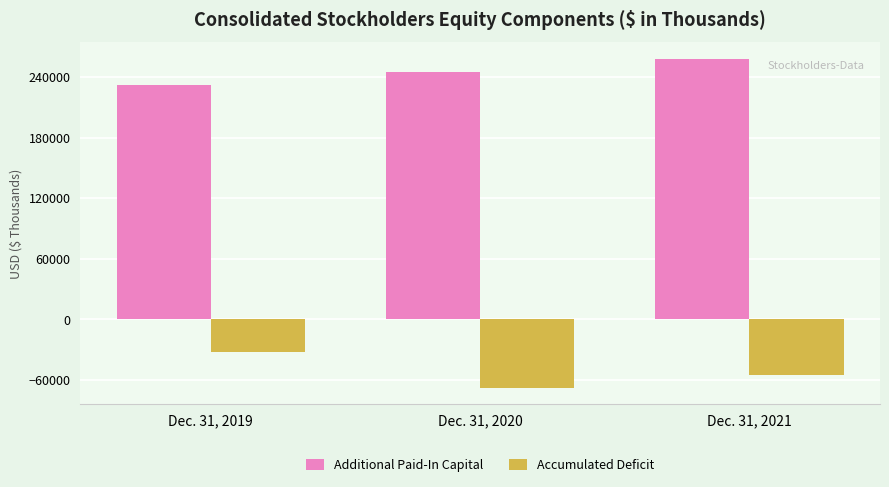

Count the Additional Paid-In Capital values in the range 232331 to 258161.

3